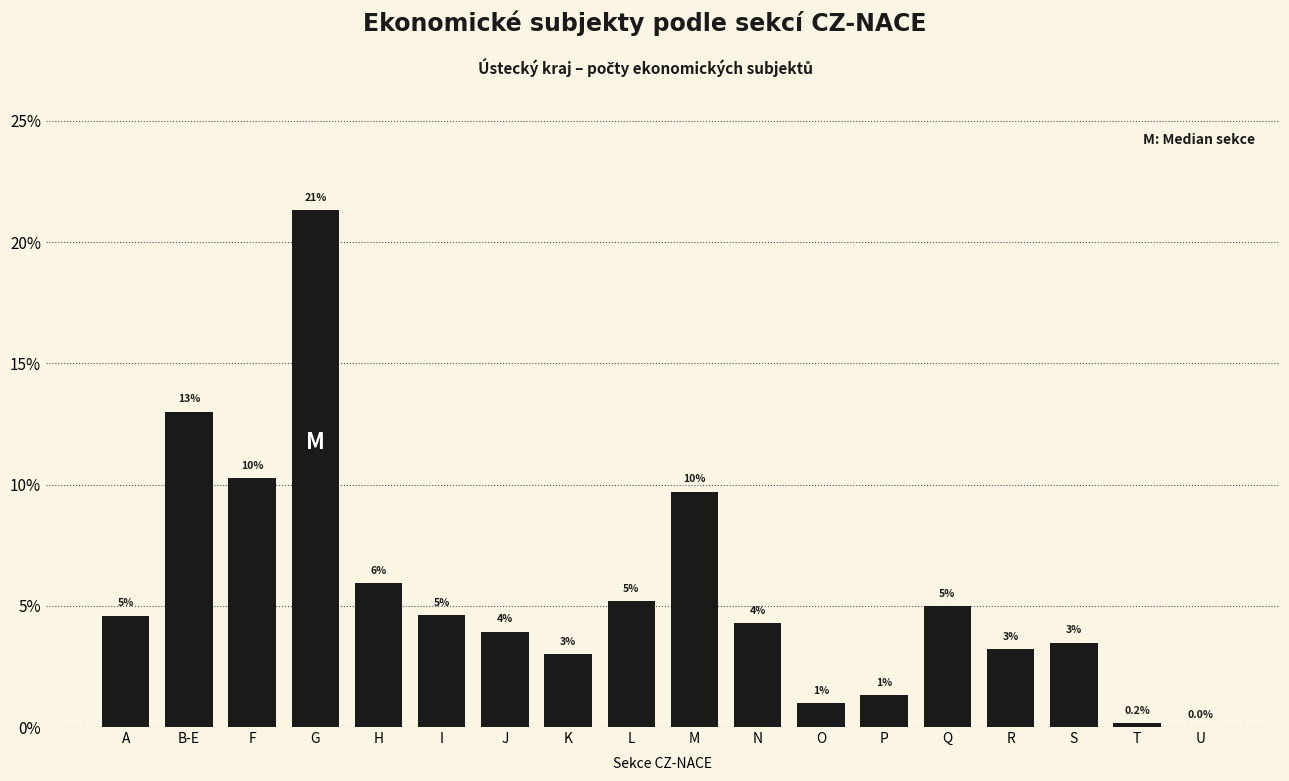

What is the approximate value at Q?

5.0